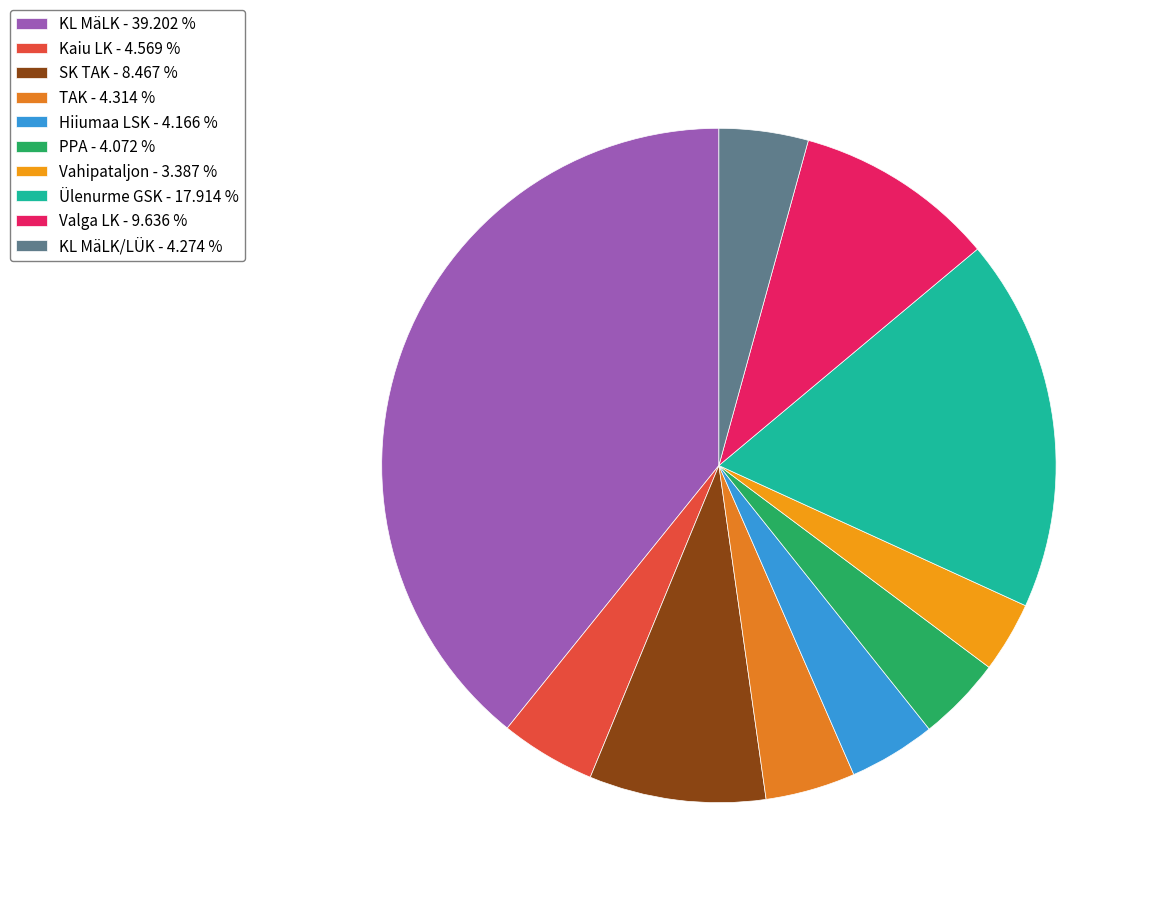

How many slices are in this pie chart?

10